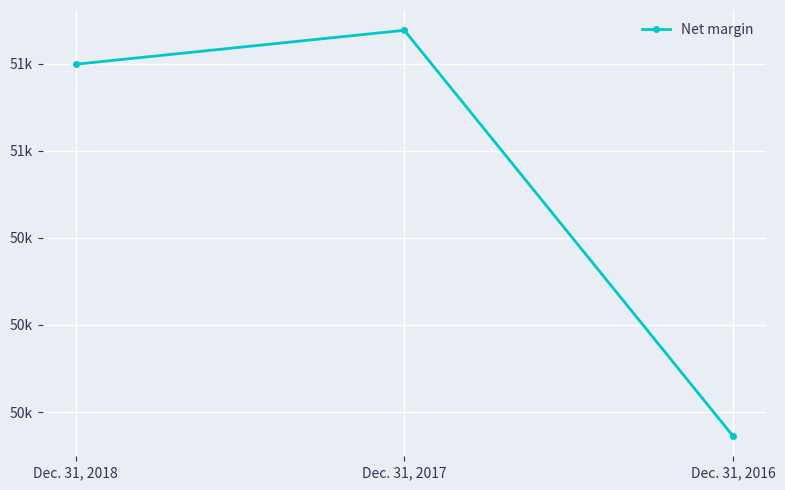

What is the maximum value shown in the chart?

51277